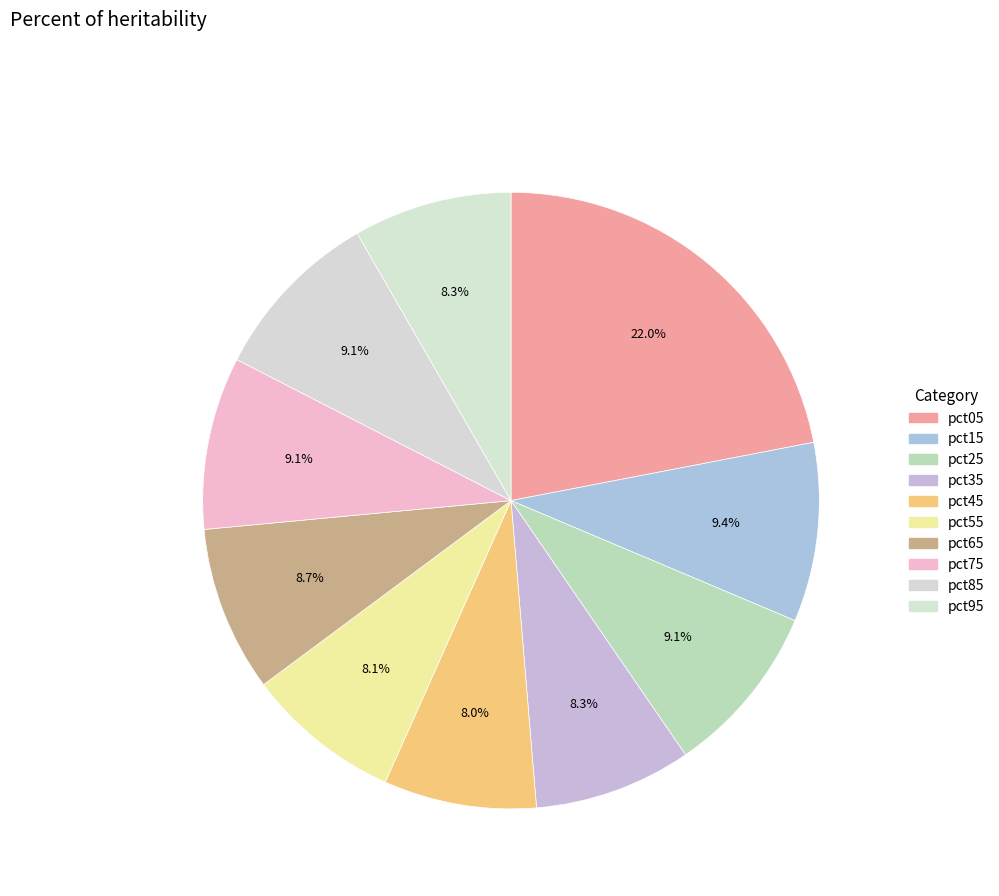

Approximately how many times larger is the value at pct25 compared to pct35?

1.1